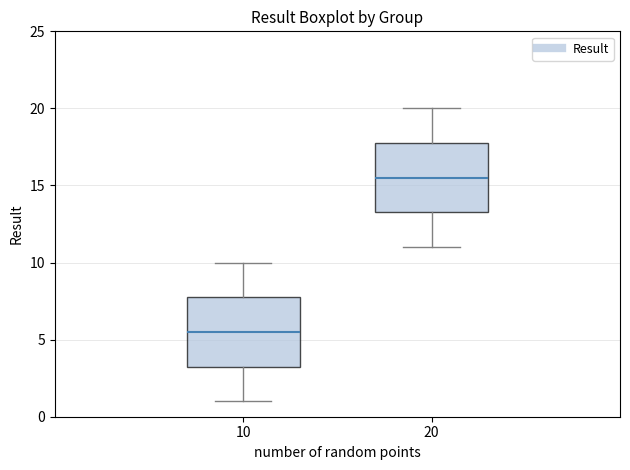

Which box's median line is the highest?

20